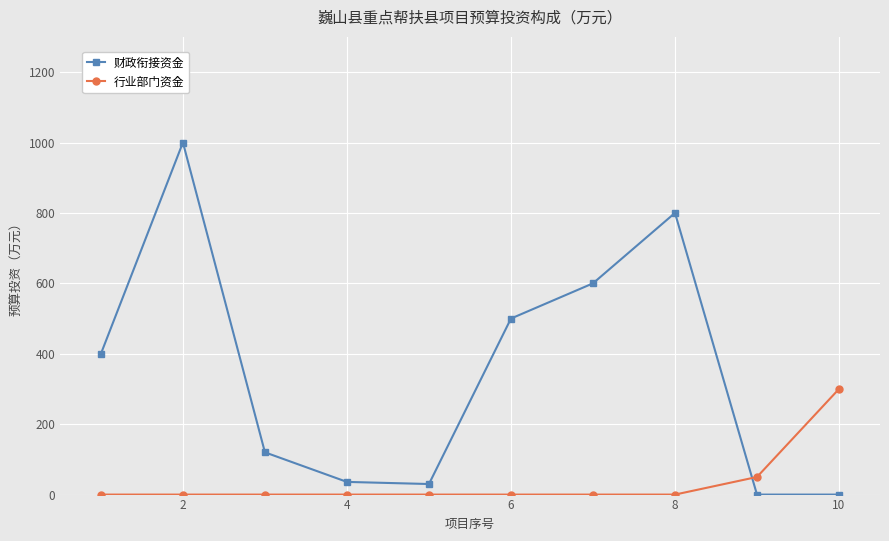

How many values in the 财政衔接资金 series are below 400?

5